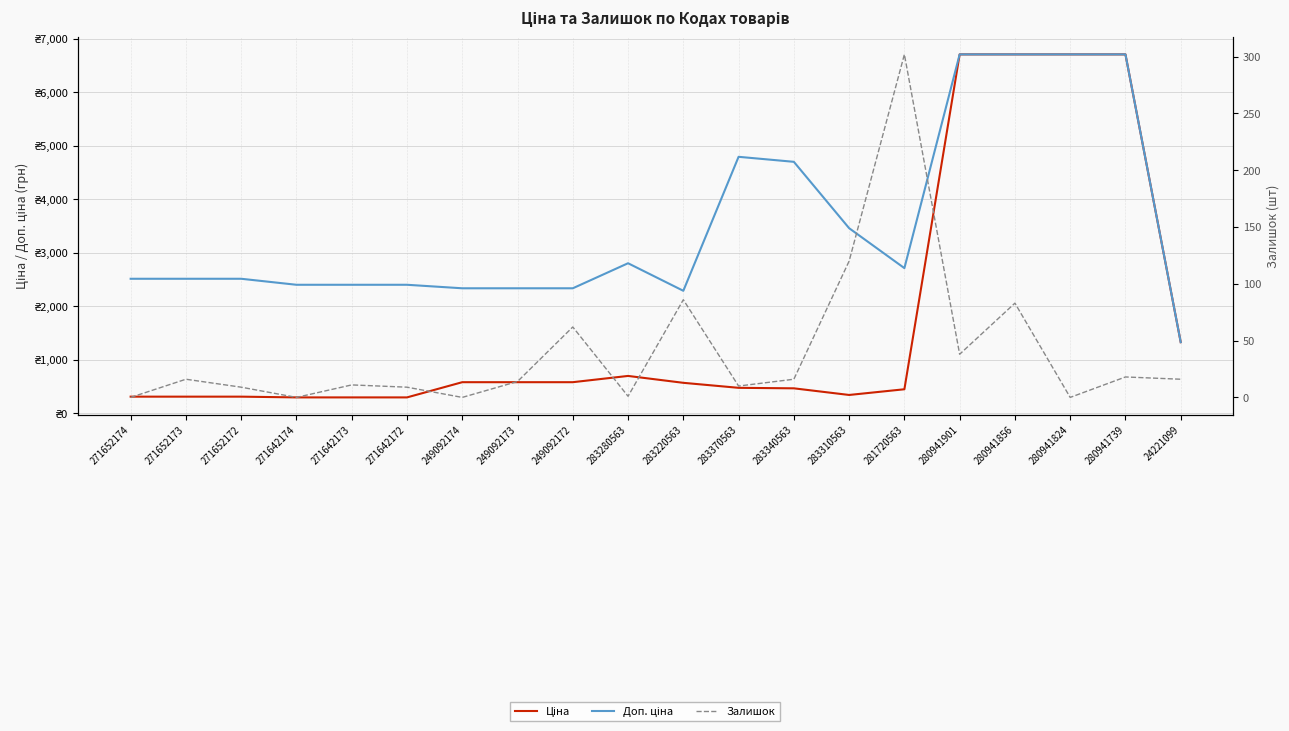

How many positive values does the Залишок series have?

16